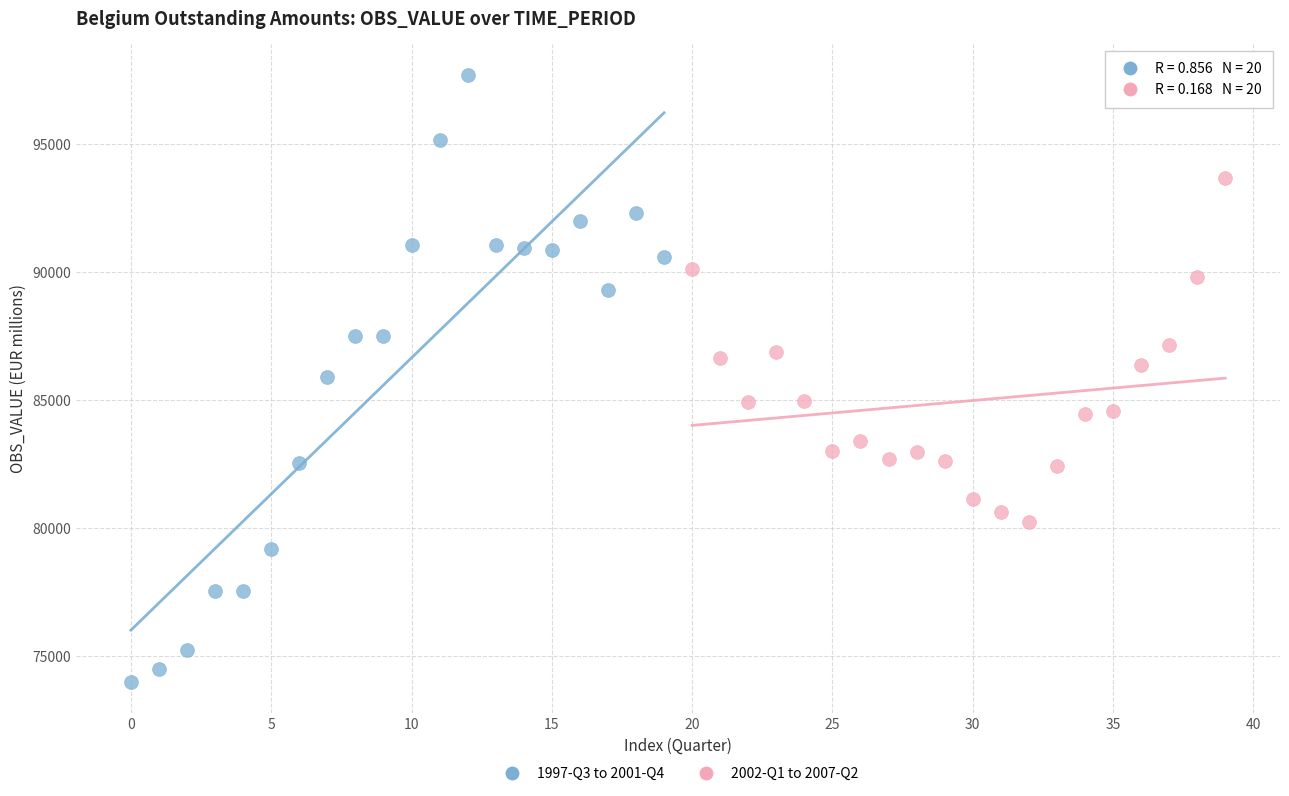

Which series contains the lowest Y value?

1997-Q3 to 2001-Q4